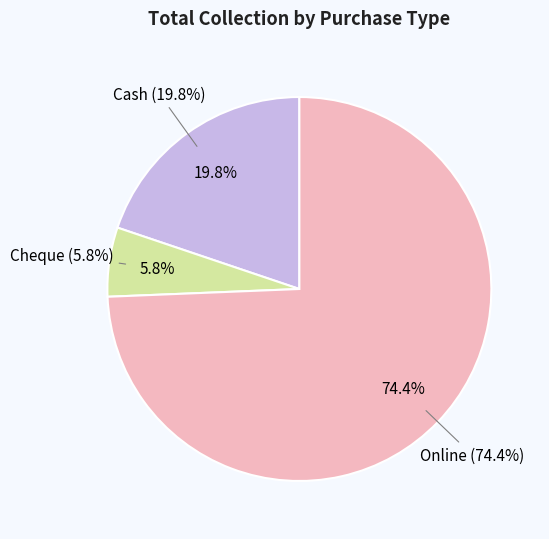

Which slice is the smallest?

Cheque